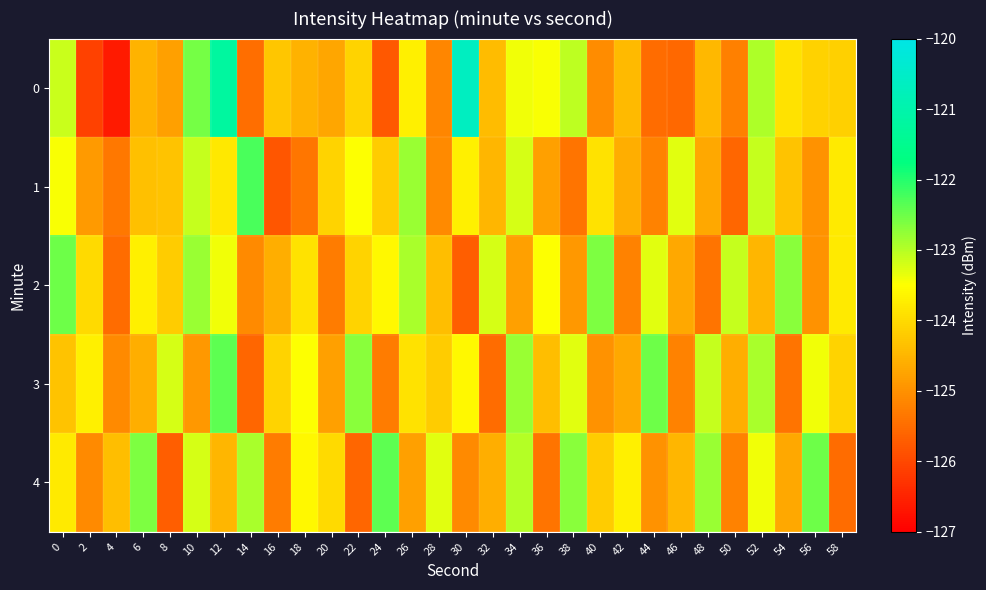

At how many categories does at least one series exceed -126?

30